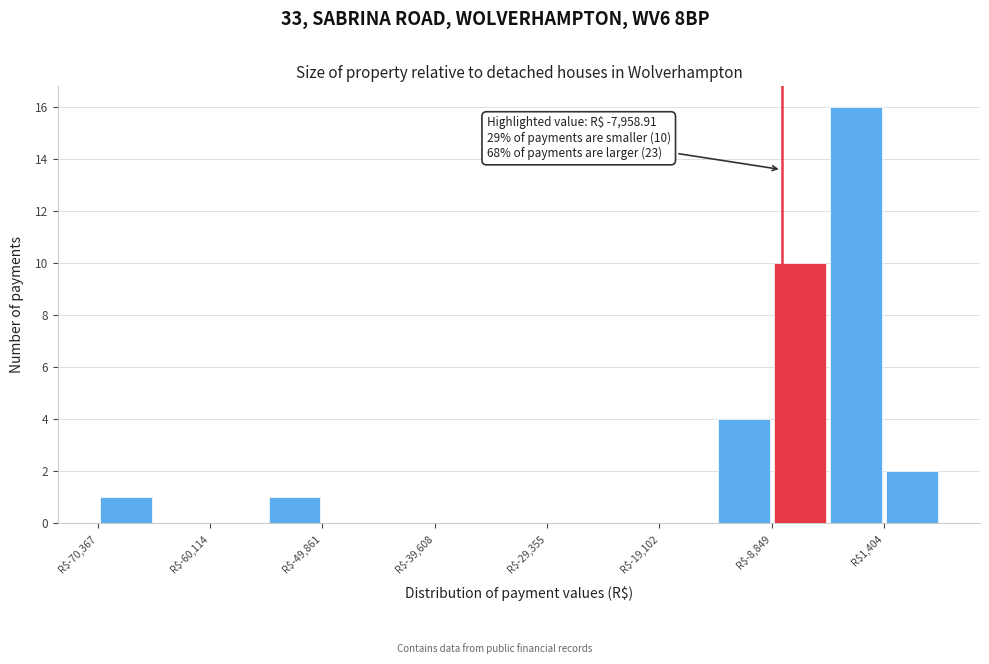

Around what value on the x-axis is the tallest bar? Give the approximate position of its centre, as read against the axis.

-2000